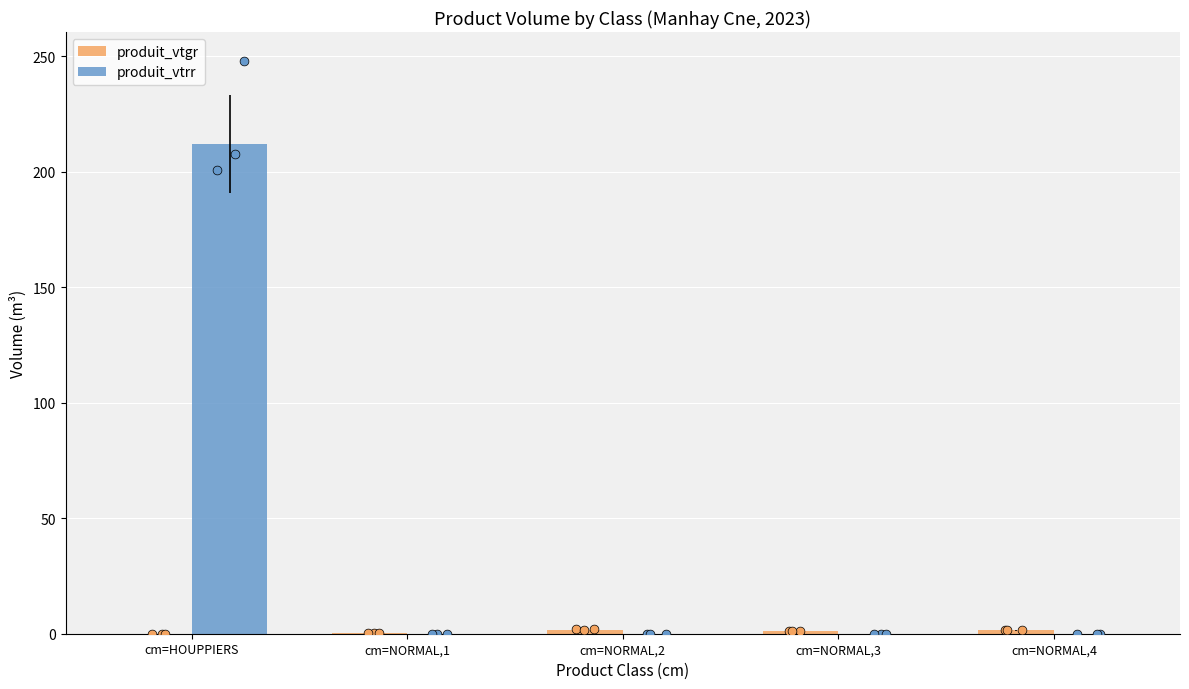

At which category is the sum across all series the highest?

cm=HOUPPIERS